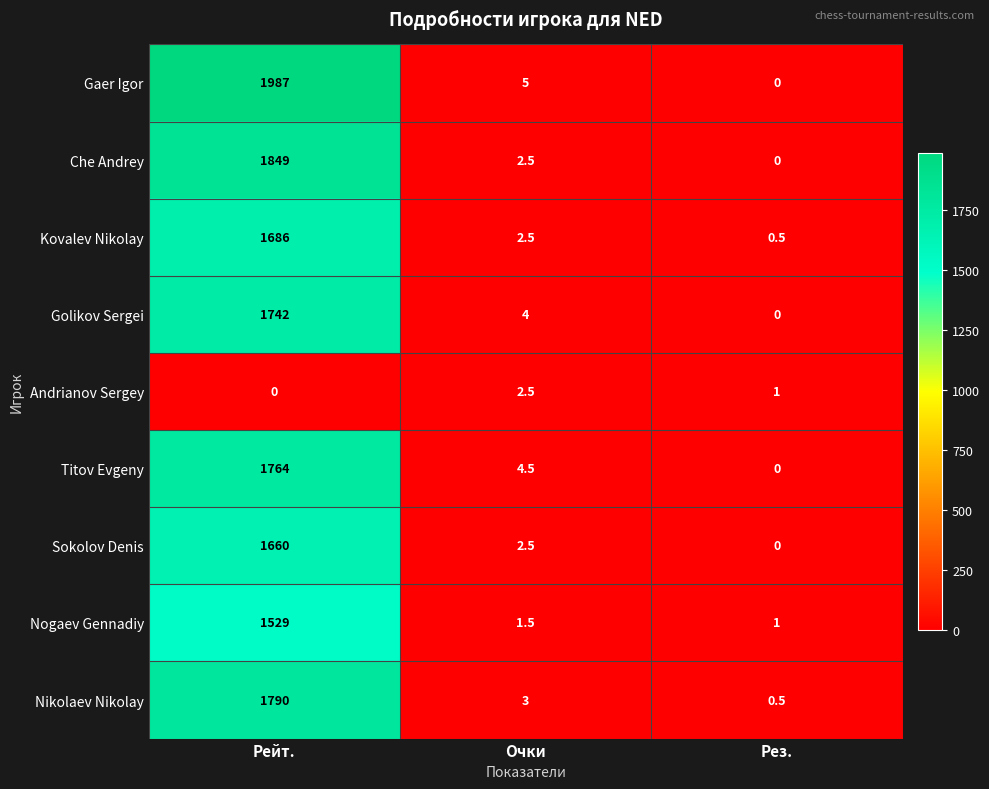

At how many categories does at least one series exceed 995?

1